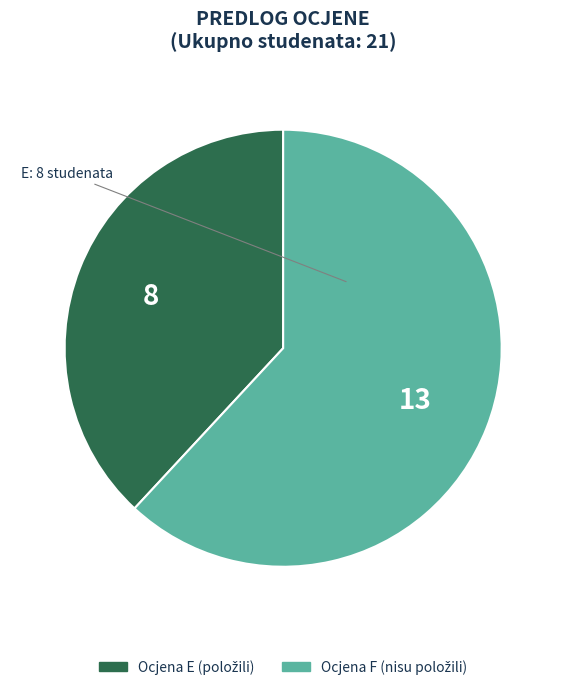

Is there any slice that represents more than half of the pie?

Yes